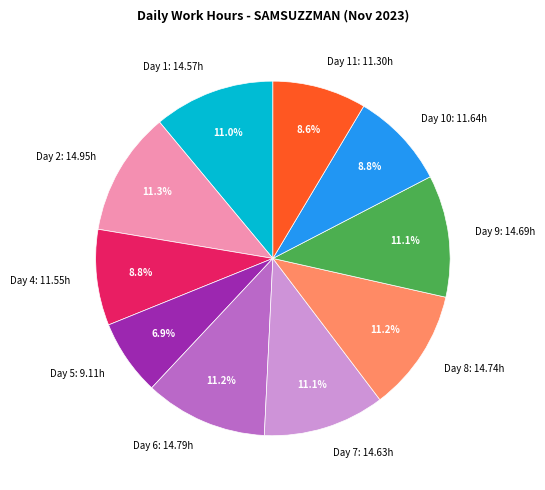

Is the sum of Day 6: 14.79h and Day 9: 14.69h greater than half?

No